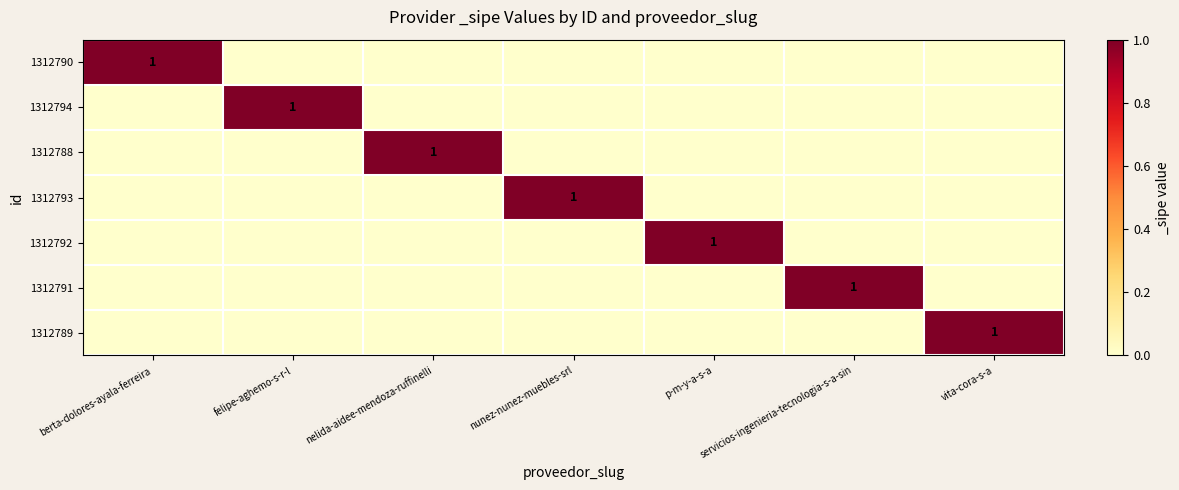

What is the greatest value displayed?

1